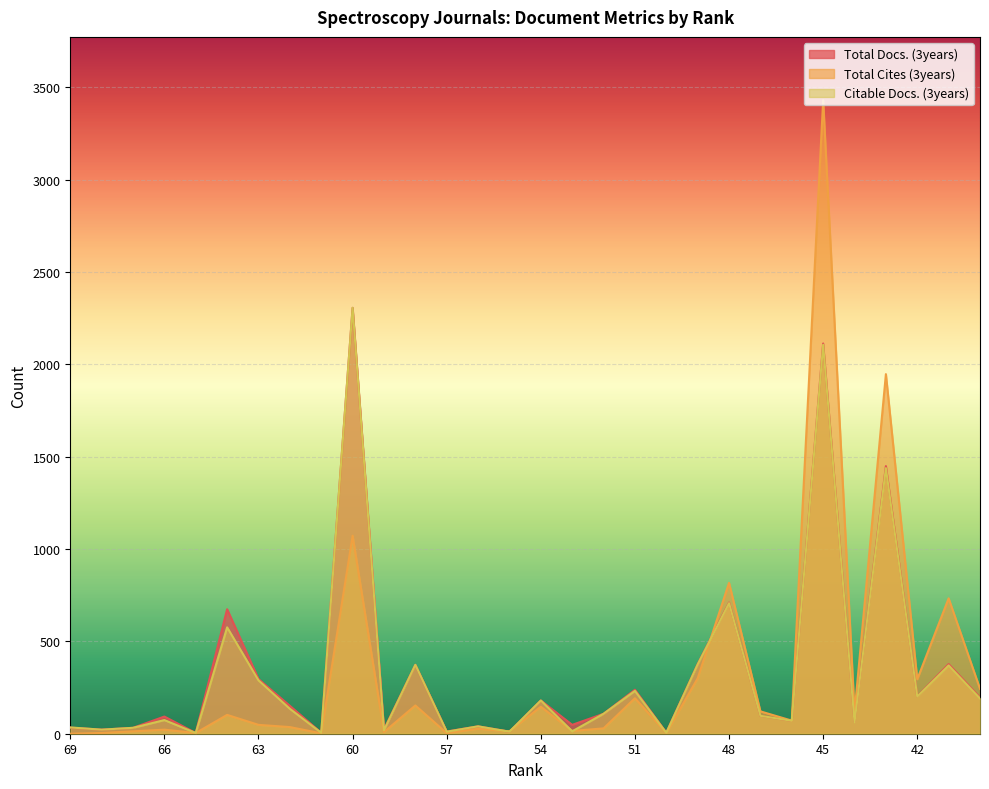

At how many categories does at least one series exceed 229?

12